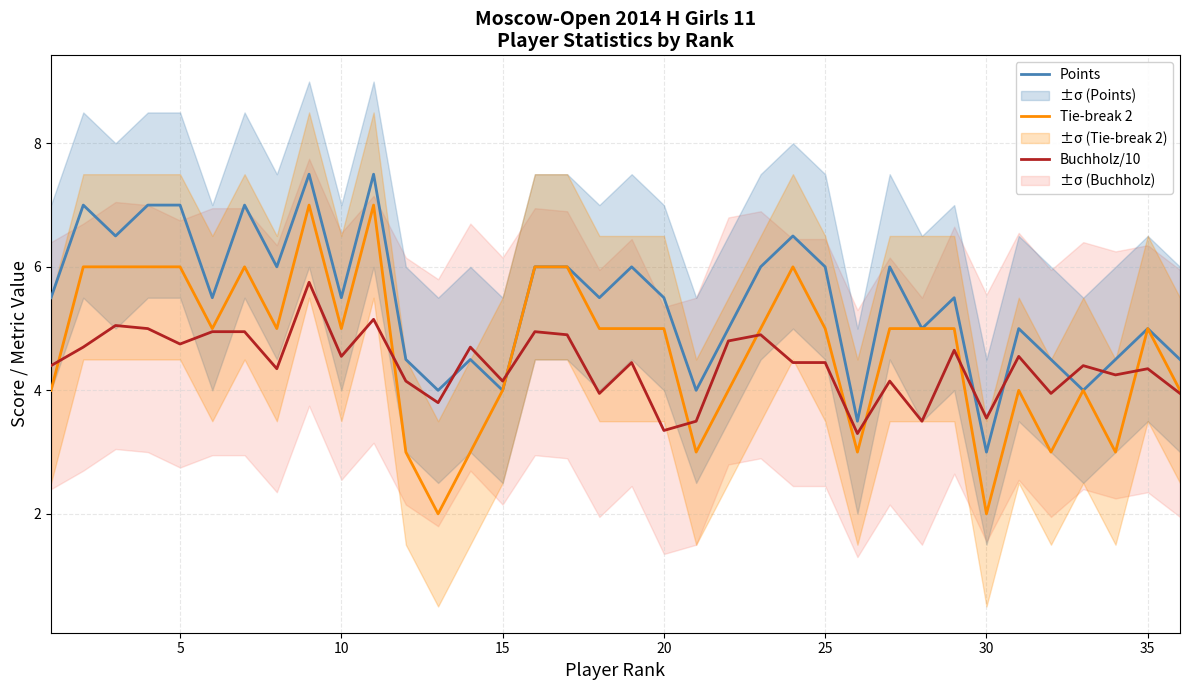

True or false: Tie-break 2 has more than 0 interior local peaks.

True